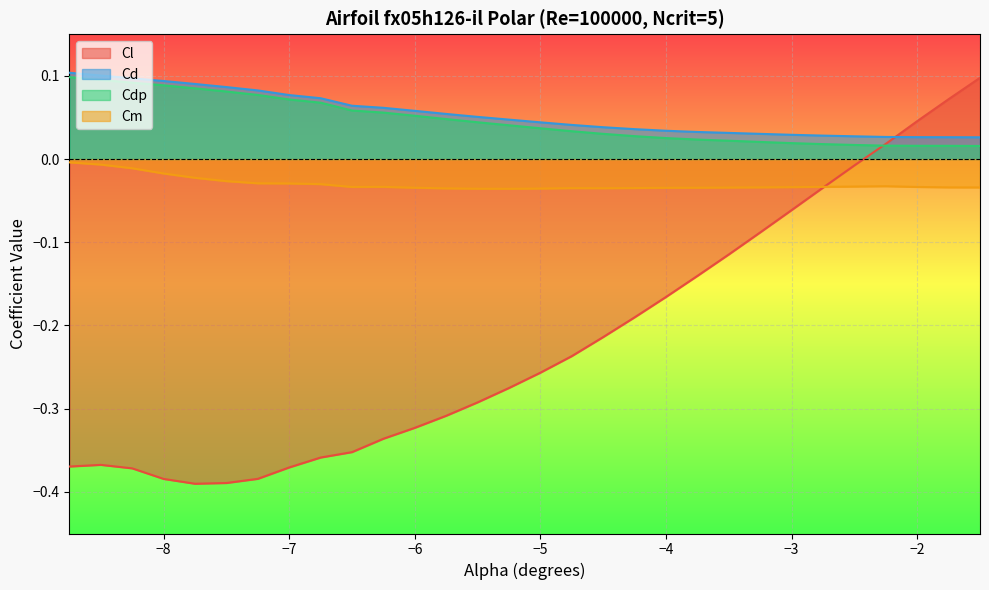

Which series has the widest spread of values?

Cl